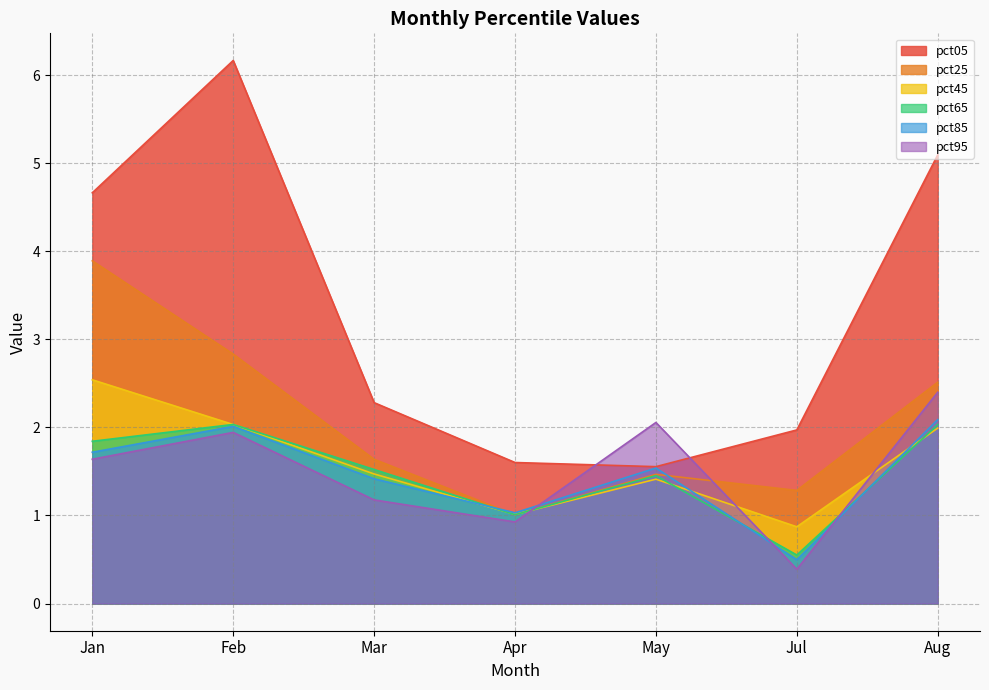

Which label corresponds to the largest value in the chart?

Feb